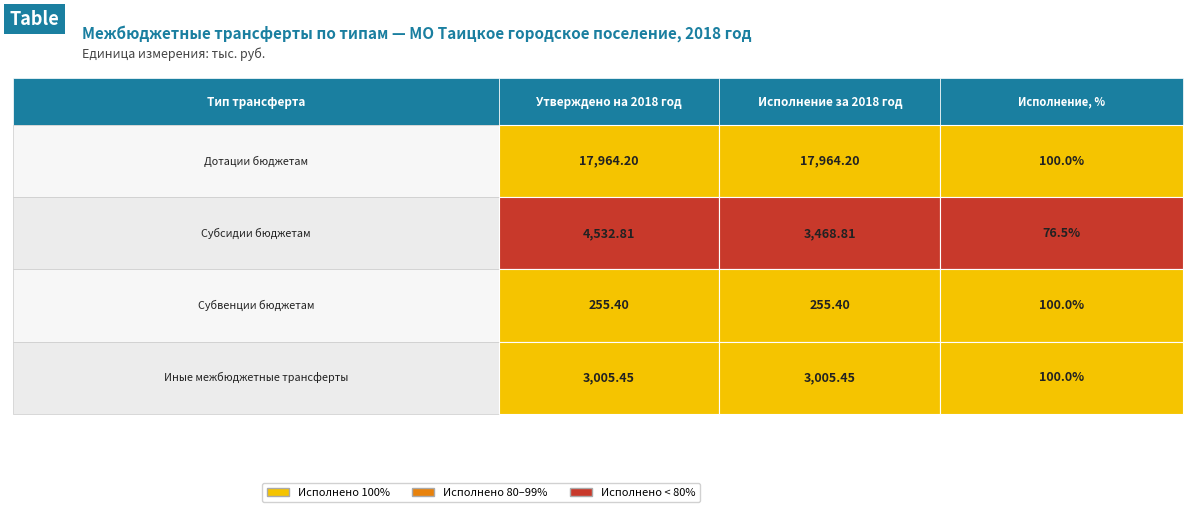

Reading left to right, extract all data points from this chart.

Дотации: 0=17964.2	1=17964.2
Субсидии: 0=4532.8	1=3468.8
Субвенции: 0=255.4	1=255.4
Иные МБТ: 0=3005.4	1=3005.4